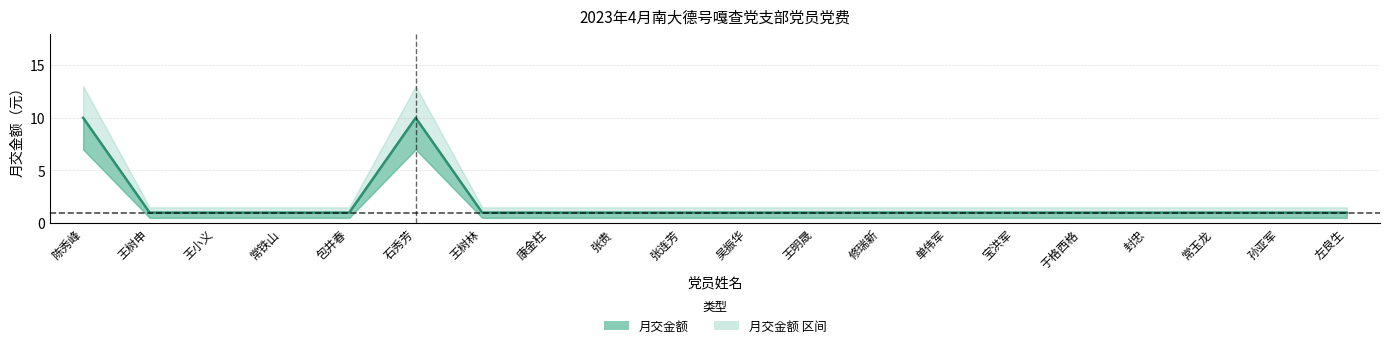

What is the label of the 16th point from the right?

包井春